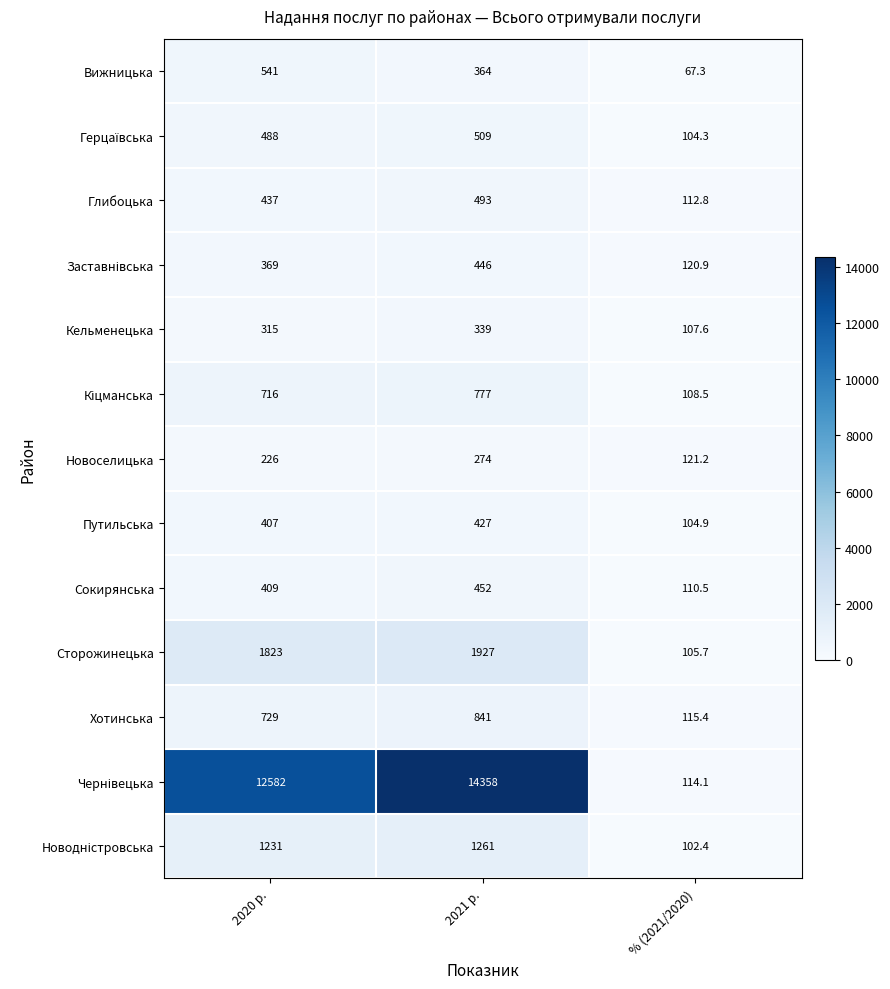

What is the average value of the Хотинська series?

561.8